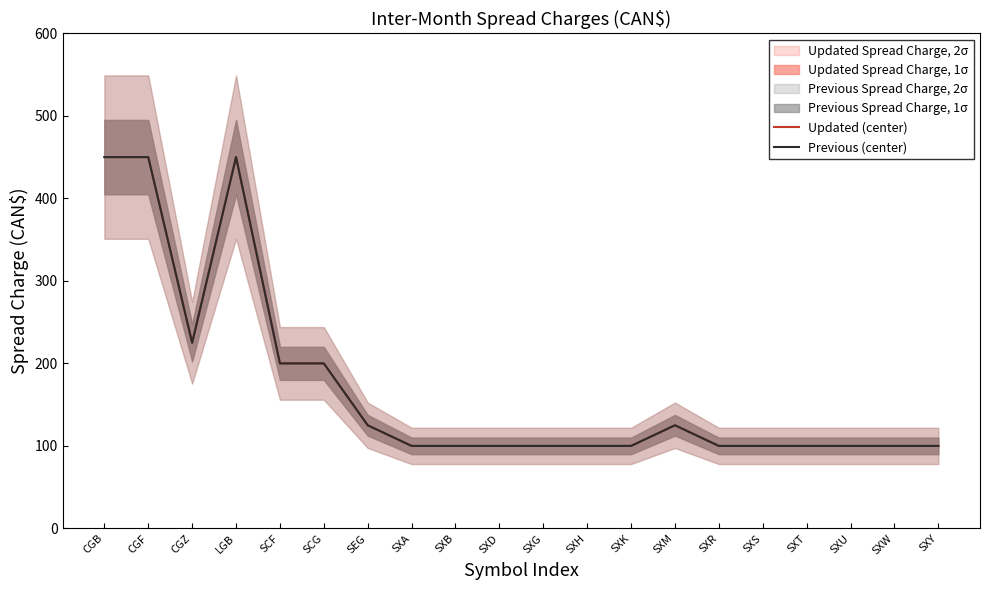

Where is the first local minimum for Updated (center)?

CGZ